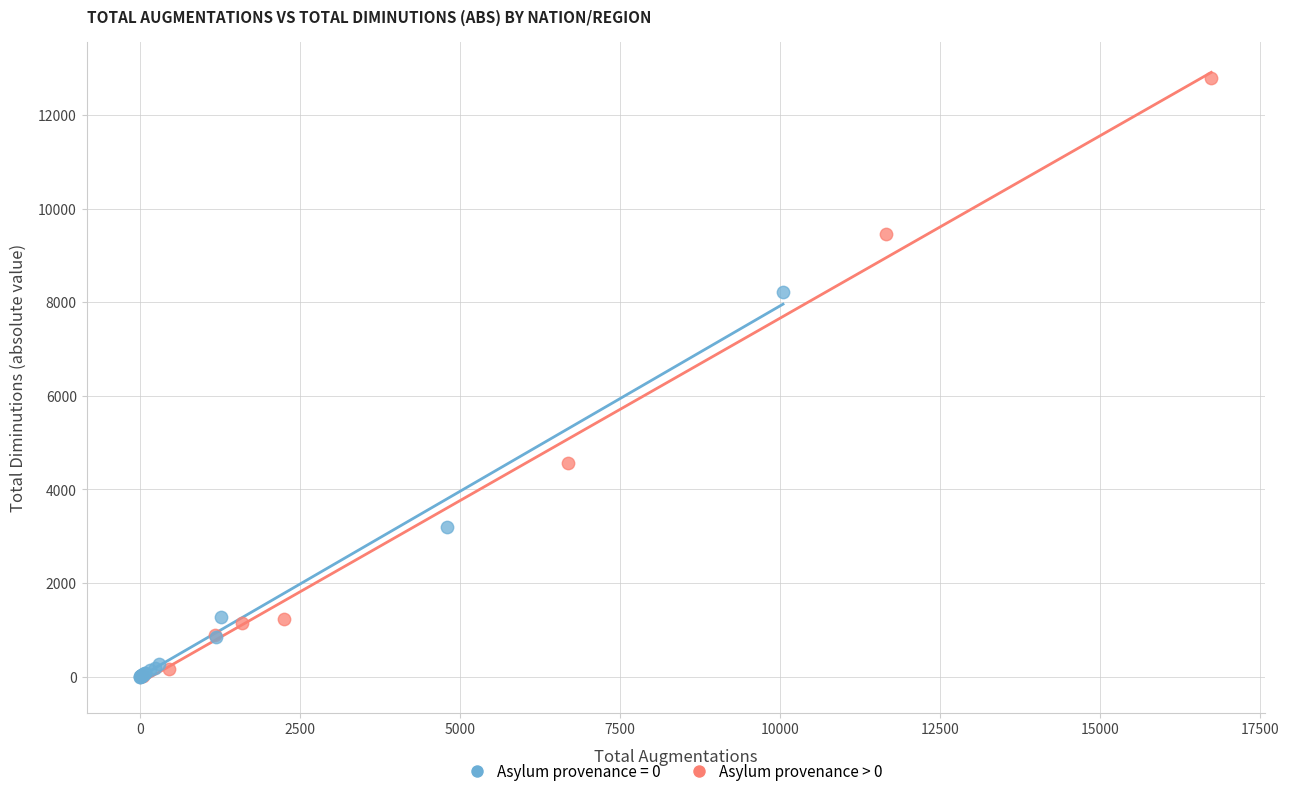

Which series contains the highest Y value?

Asylum provenance > 0